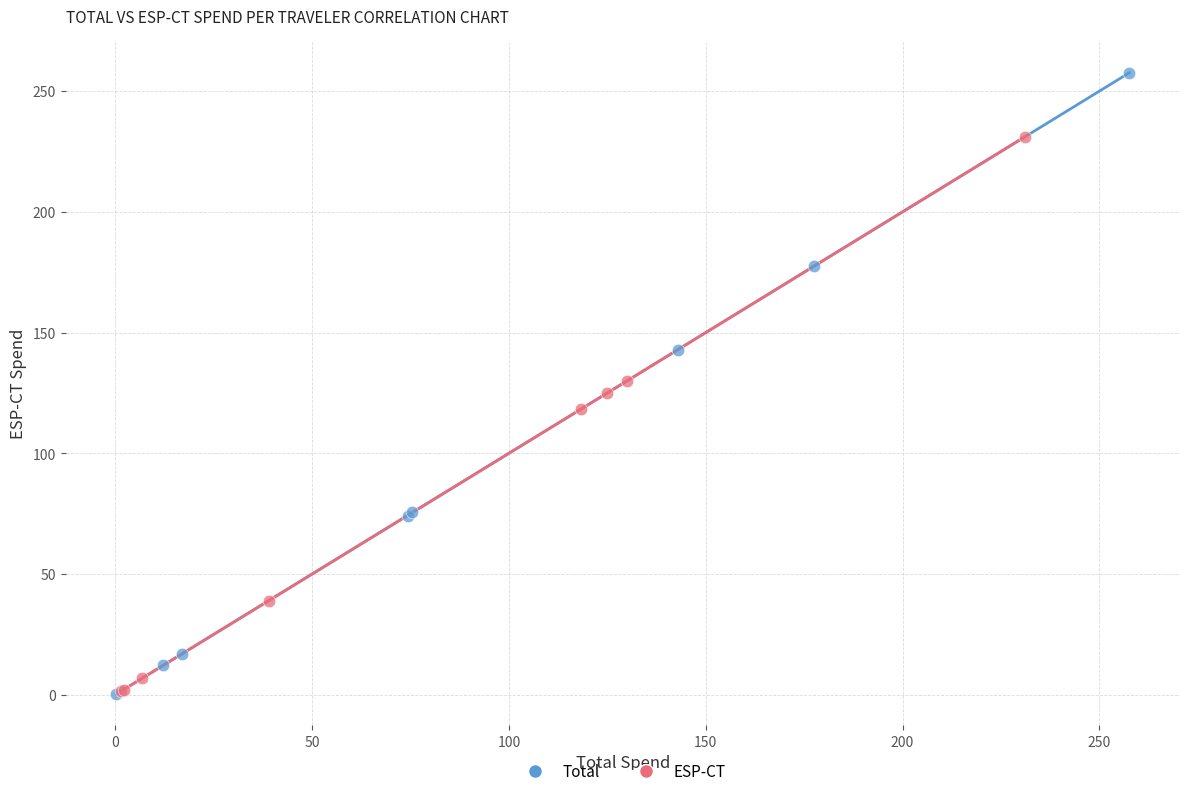

Which series reaches the maximum Y coordinate?

Total